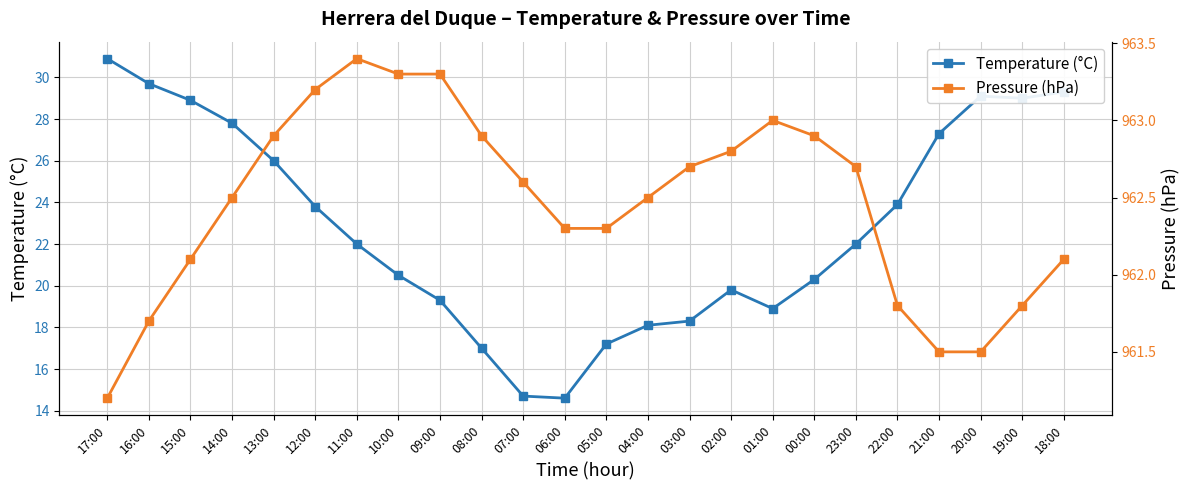

At which label does Temperature (°C) reach its peak?

17:00